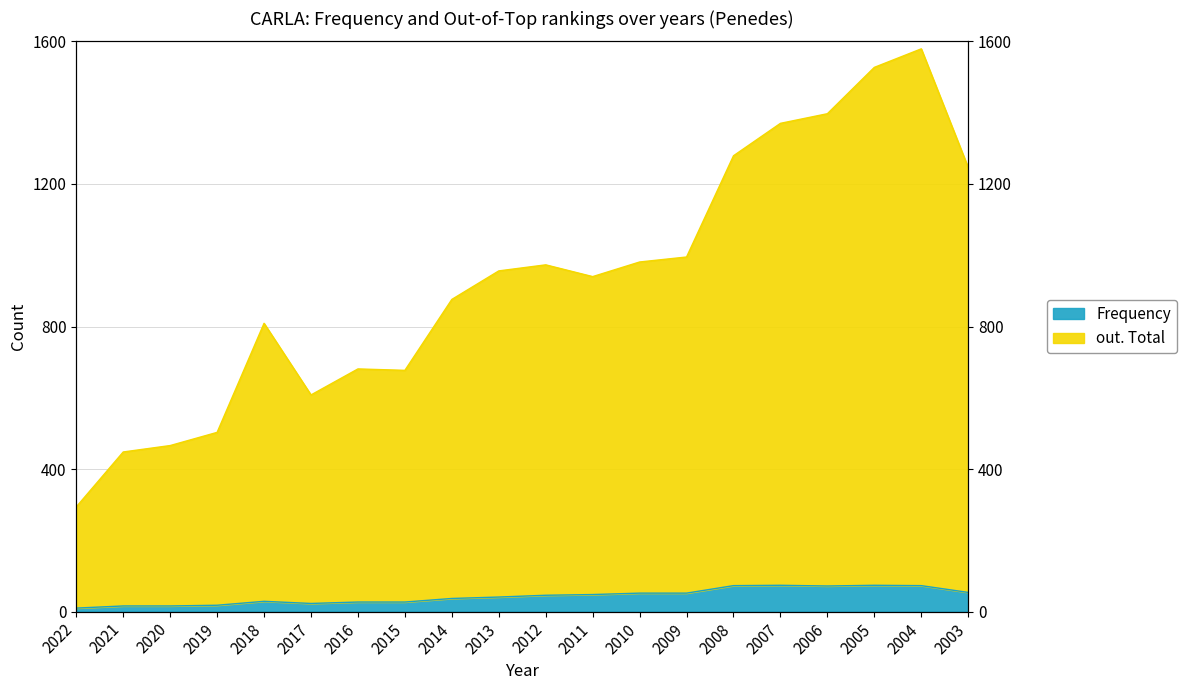

Is it true that out. Total equals 1279 at 2008?

True